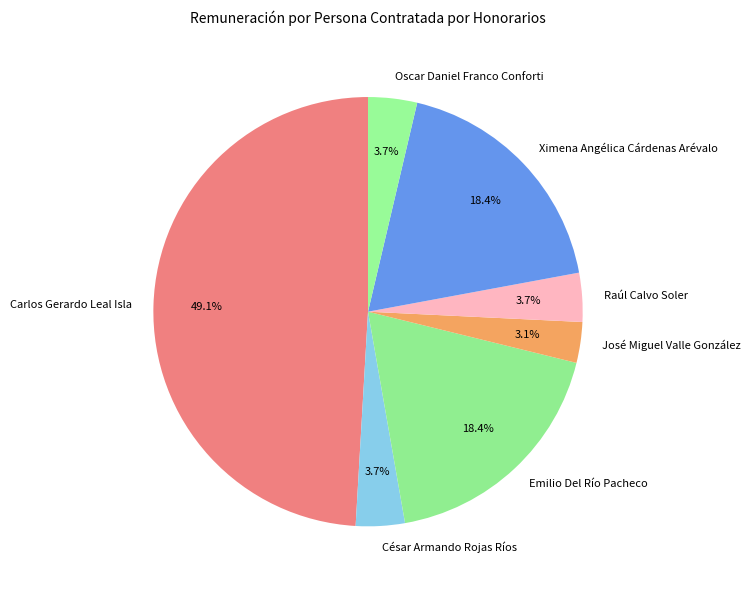

What is the ratio of the value at Raúl Calvo Soler to the value at José Miguel Valle González?

1.2